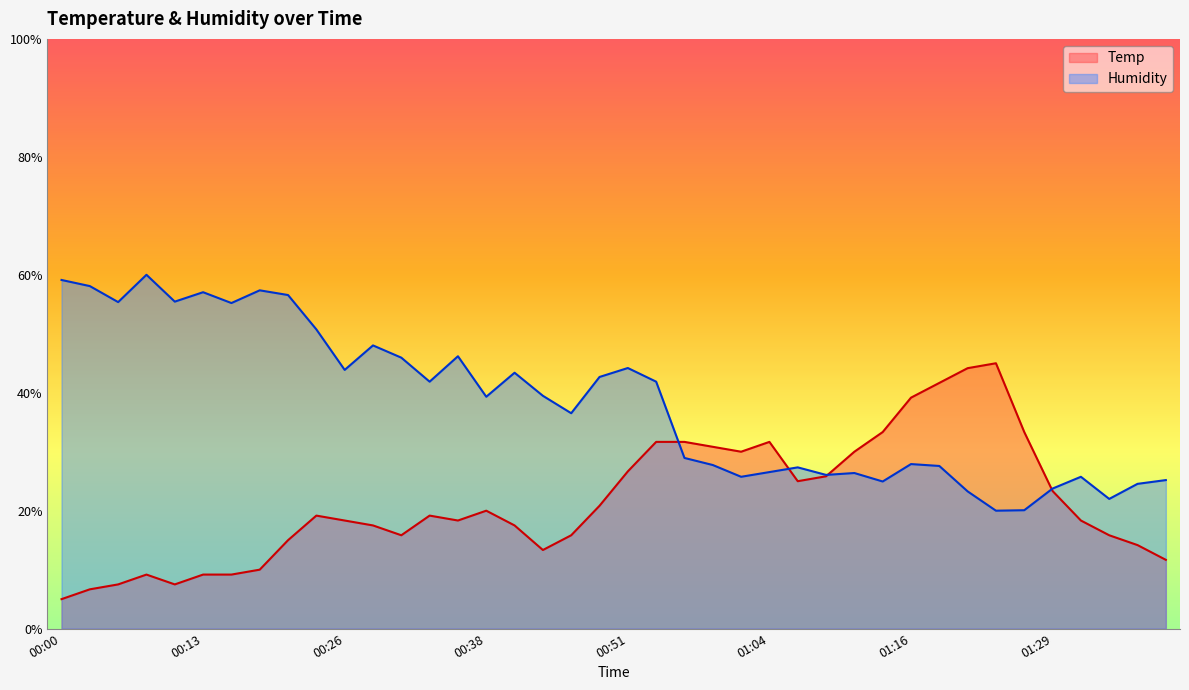

What is the label of the 21st point from the left?

00:51